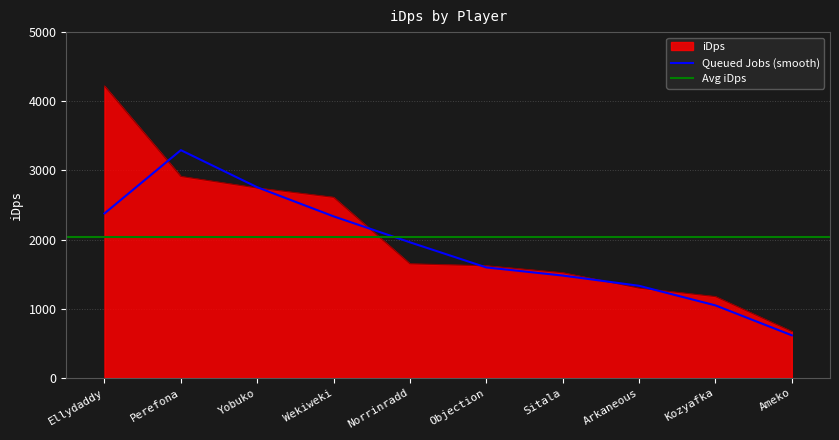

What is the maximum value shown in the chart?

4220.3